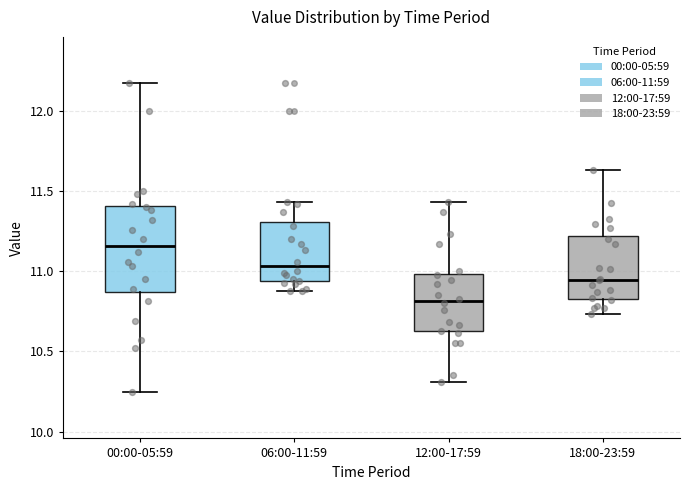

Comparing the boxes themselves (not the whiskers), which one is the tallest?

00:00-05:59